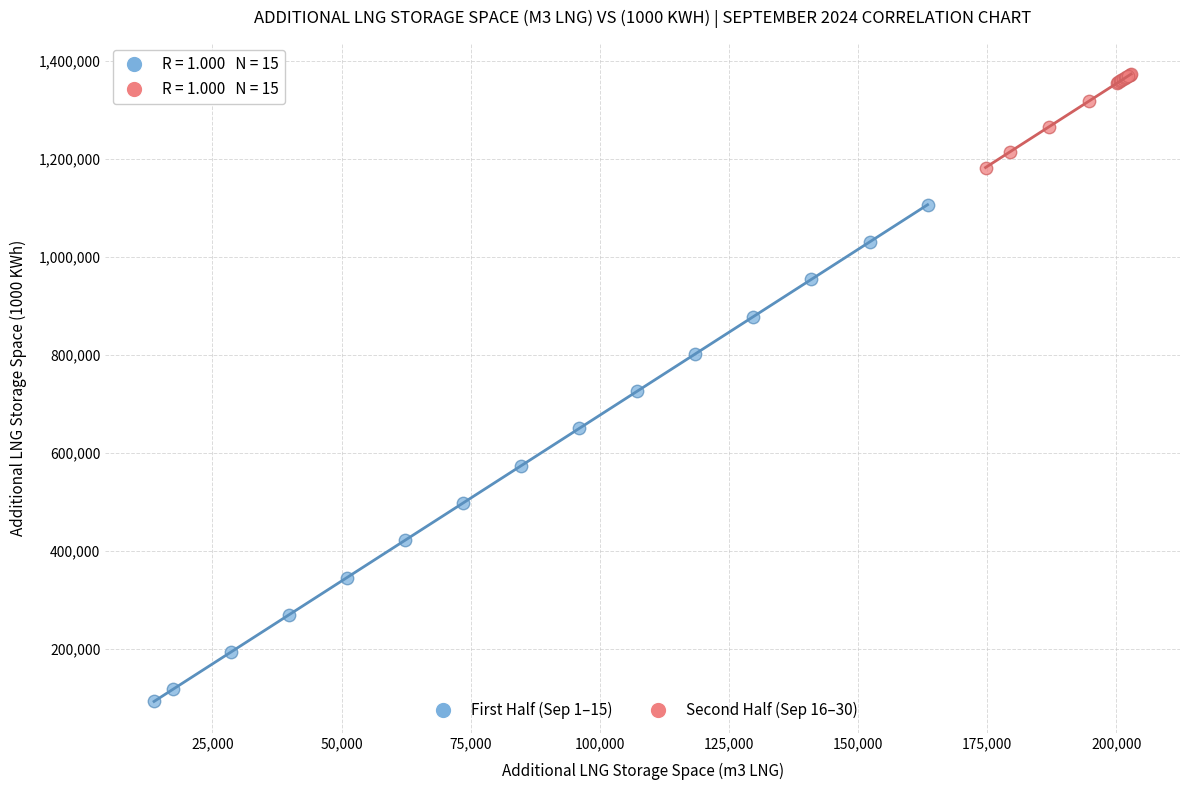

Which series contains the highest Y value?

Second Half (Sep 16–30)